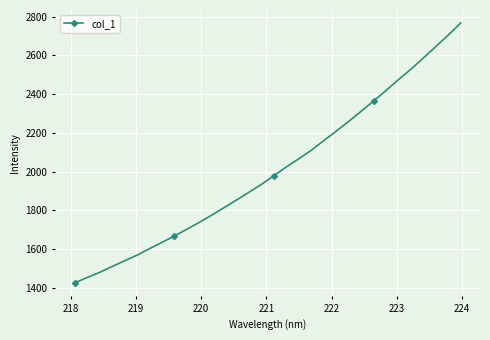

True or false: the data has more than 2 interior local peaks.

False